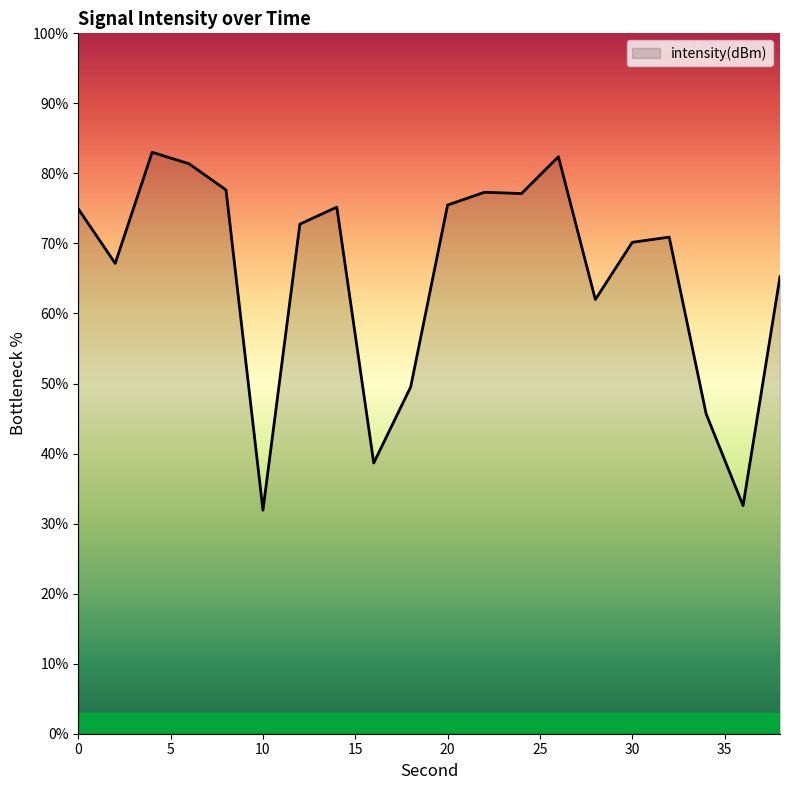

What is the greatest value displayed?

83.0